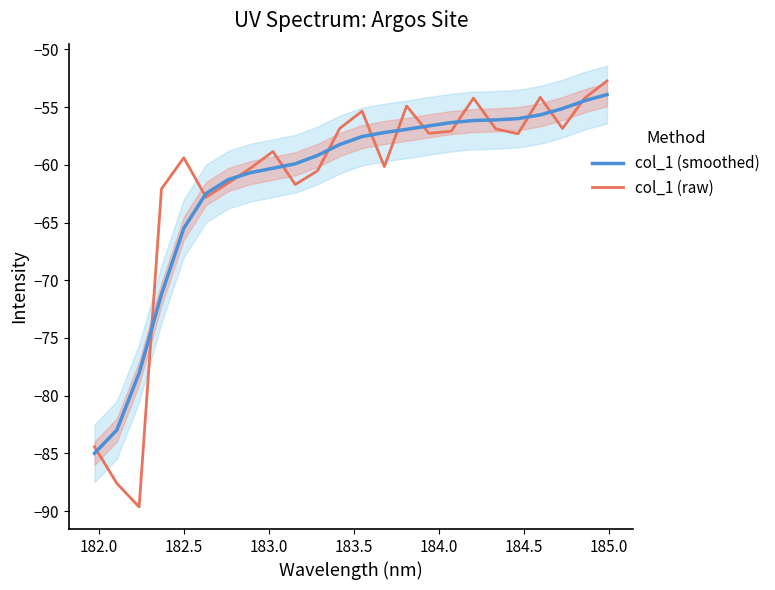

What is the lowest value of the col_1 (raw) series?

-89.6